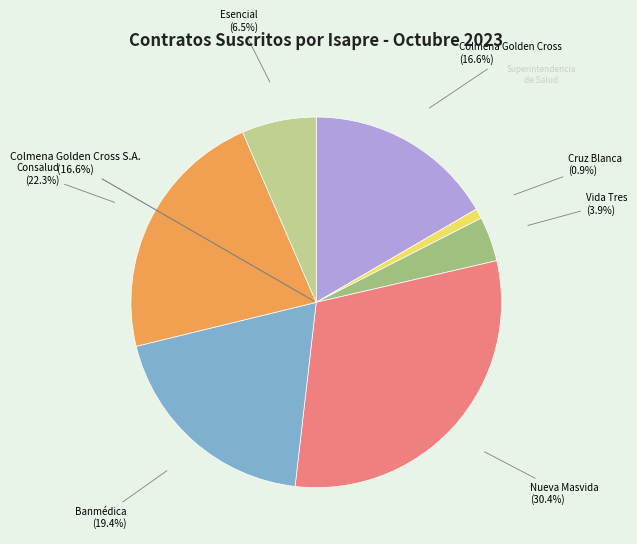

Is there a majority slice in this chart?

No